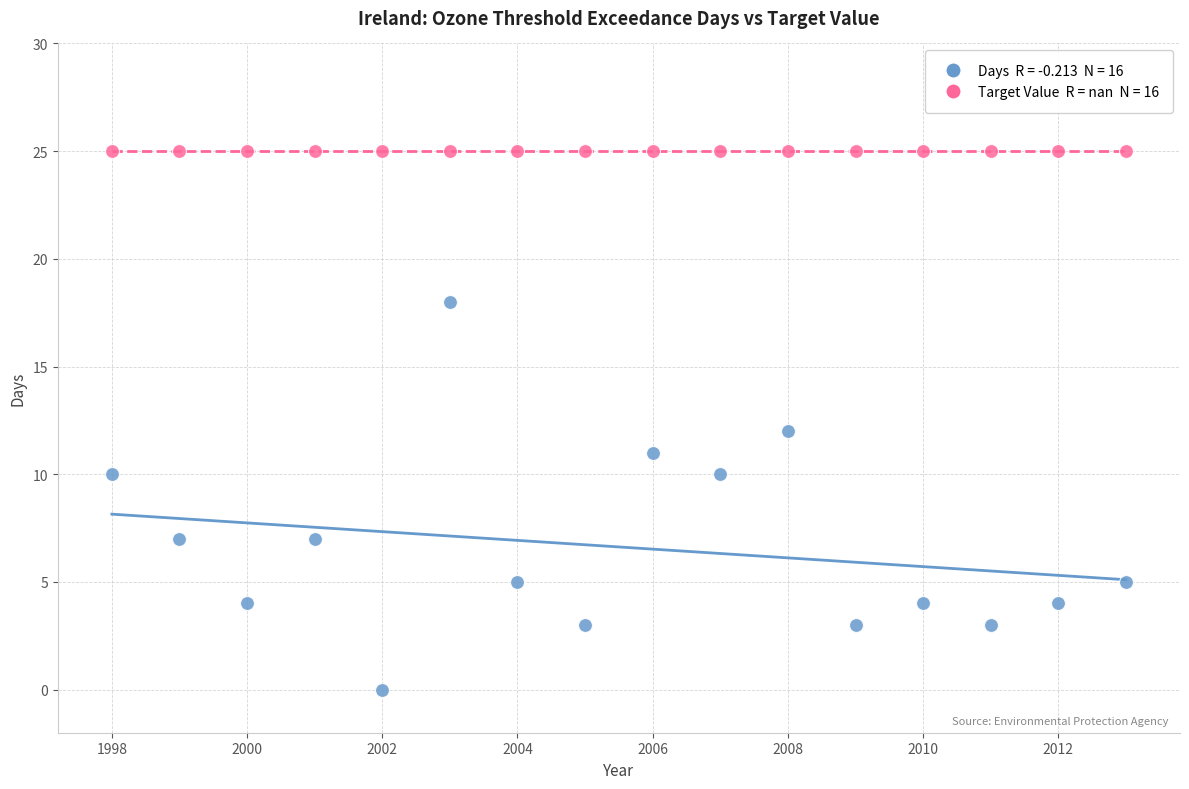

Count the number of points in this scatter plot.

32